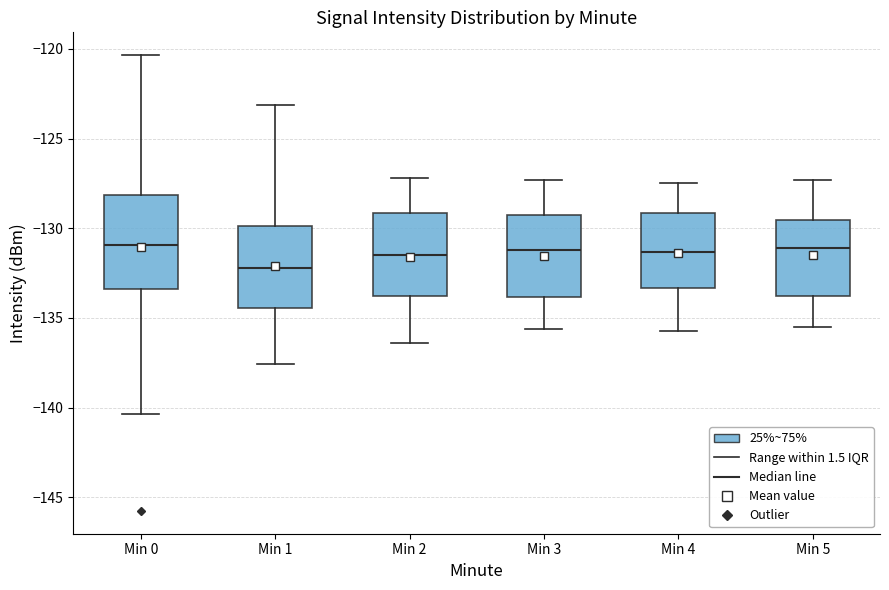

Reading left to right, read every box against the y-axis: the position of its median line, the range the box covers, and the ends of its whiskers. The values are not printed on the chart, so give them approximately, as read against the axis.

Min 0: median -131.0, box -133.5 to -128.0, whiskers -140.5 to -120.5
Min 1: median -132.0, box -134.5 to -130.0, whiskers -137.5 to -123.0
Min 2: median -131.5, box -133.5 to -129.0, whiskers -136.5 to -127.0
Min 3: median -131.0, box -134.0 to -129.5, whiskers -135.5 to -127.5
Min 4: median -131.5, box -133.5 to -129.0, whiskers -135.5 to -127.5
Min 5: median -131.0, box -134.0 to -129.5, whiskers -135.5 to -127.5